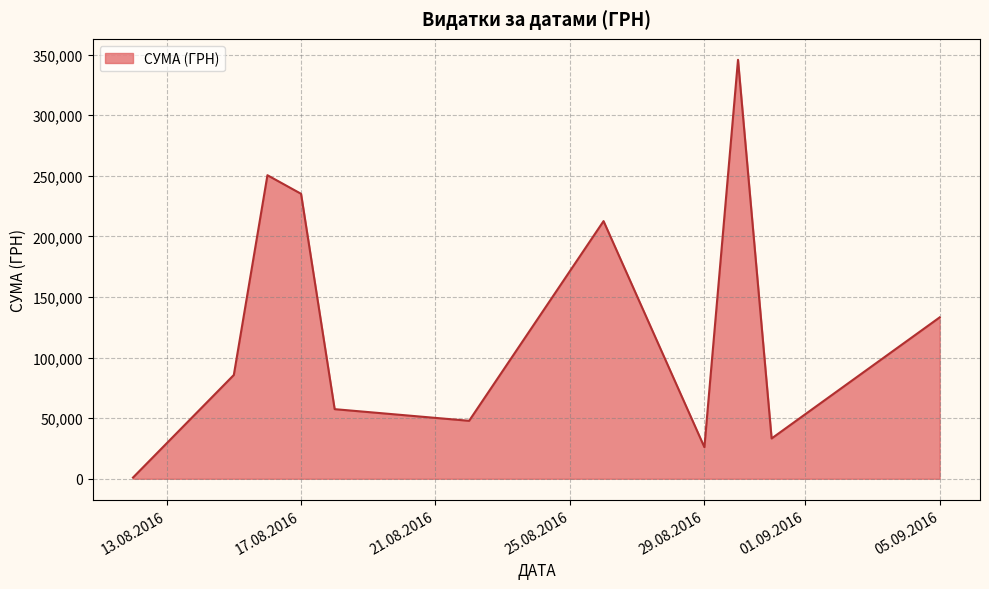

What is the maximum value shown in the chart?

345687.3